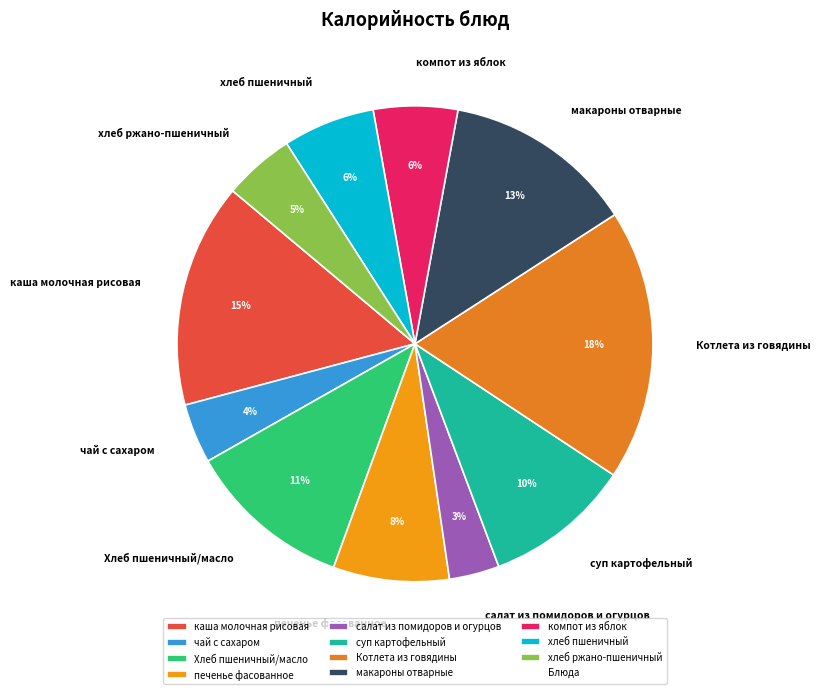

To the nearest percent, what portion does компот из яблок represent?

6%